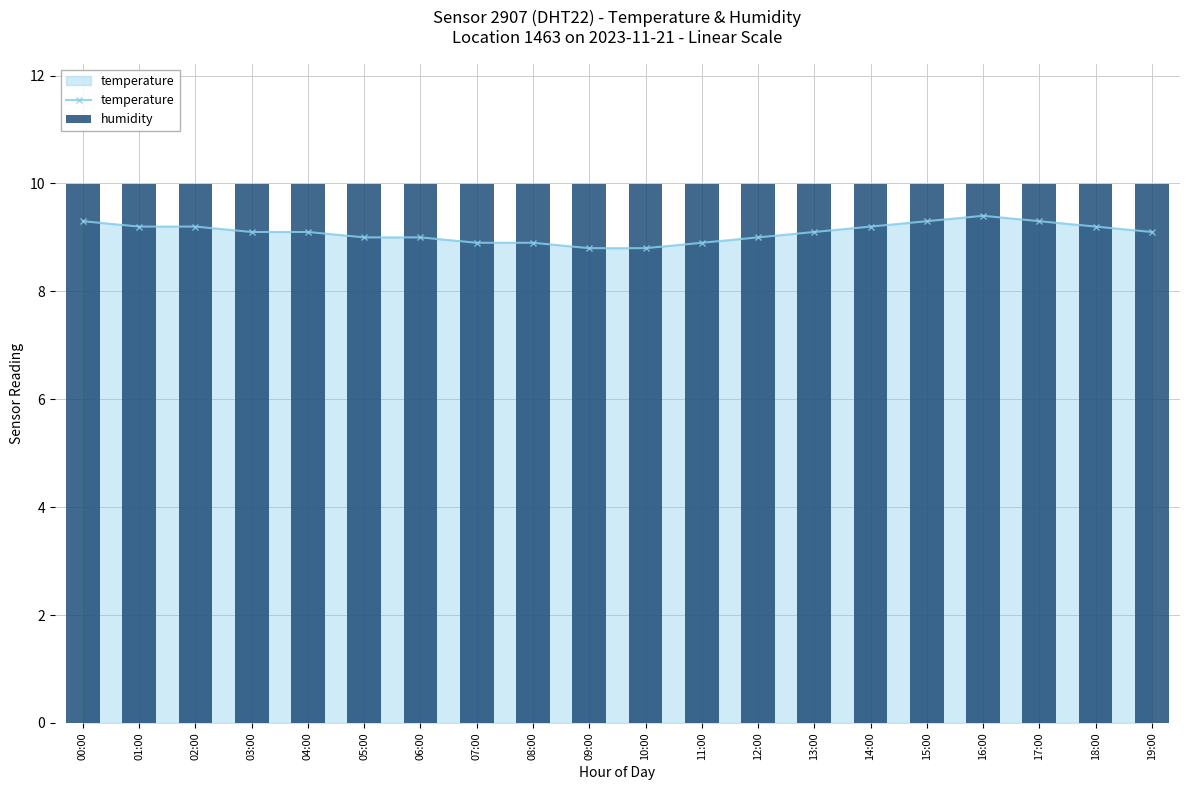

What value does the temperature series have at 09:00?

8.8